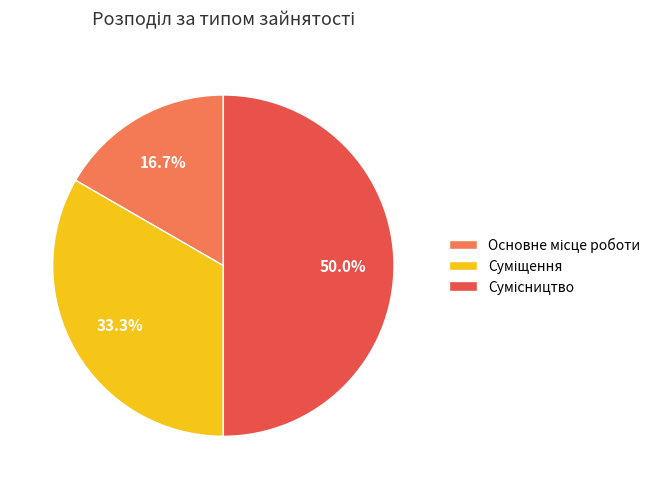

Is there a majority slice in this chart?

No